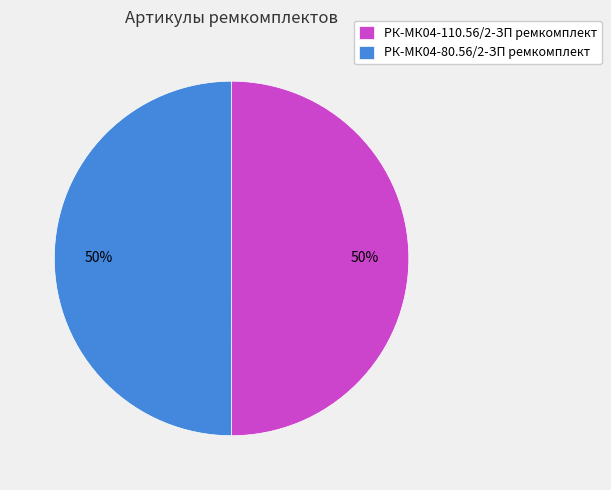

The РК-МК04-110.56/2-ЗП ремкомплект slice represents 40% of the pie. True or false?

False